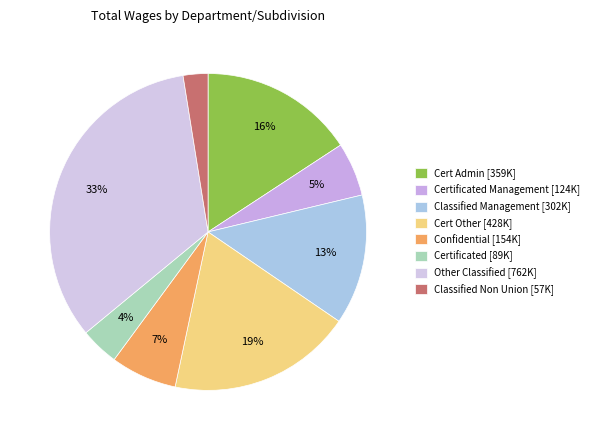

Rank the categories by value from highest to lowest.

Other Classified [762K], Cert Other [428K], Cert Admin [359K], Classified Management [302K], Confidential [154K], Certificated Management [124K], Certificated [89K], Classified Non Union [57K]